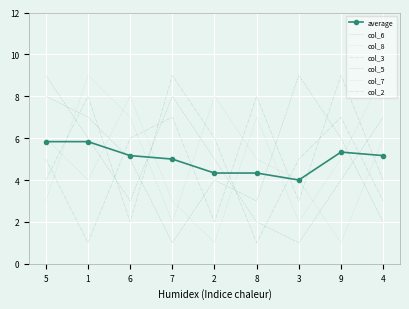

What is the label of the 8th point from the right?

1